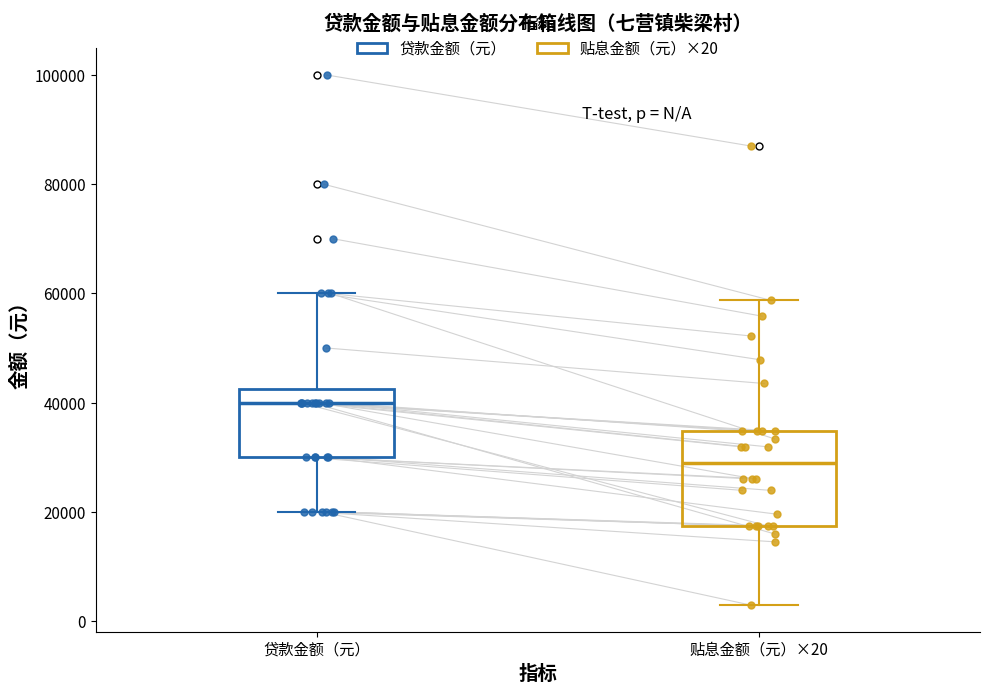

Reading left to right, read every box against the y-axis: the position of its median line, the range the box covers, and the ends of its whiskers. The values are not printed on the chart, so give them approximately, as read against the axis.

贷款金额（元）: median 40000, box 30000 to 42000, whiskers 20000 to 60000
贴息金额（元）×20: median 30000, box 18000 to 34000, whiskers 2000 to 58000